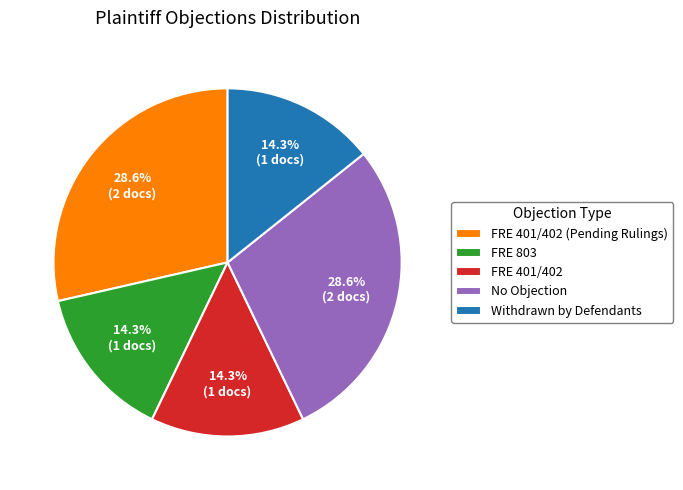

Is there any slice that represents more than half of the pie?

No